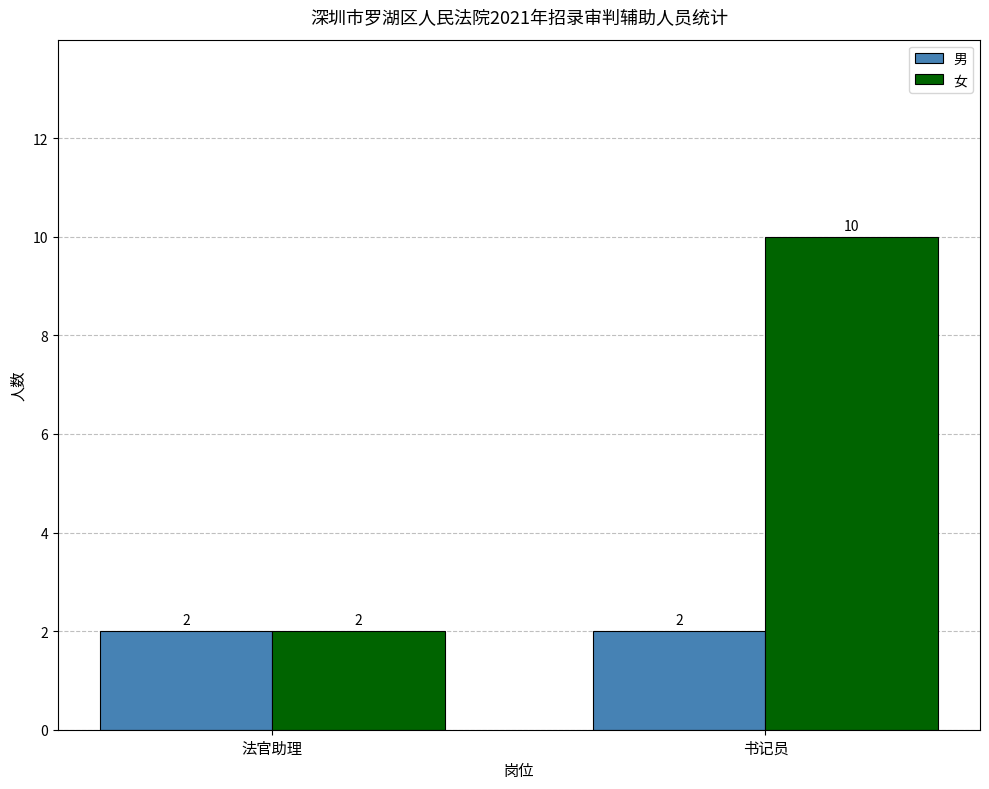

Reading left to right, list all the values displayed in this chart.

男: 2	2
女: 2	10